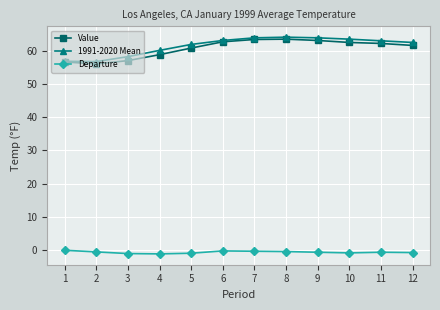

What is the difference between the Departure values at 9 and 12?

0.1